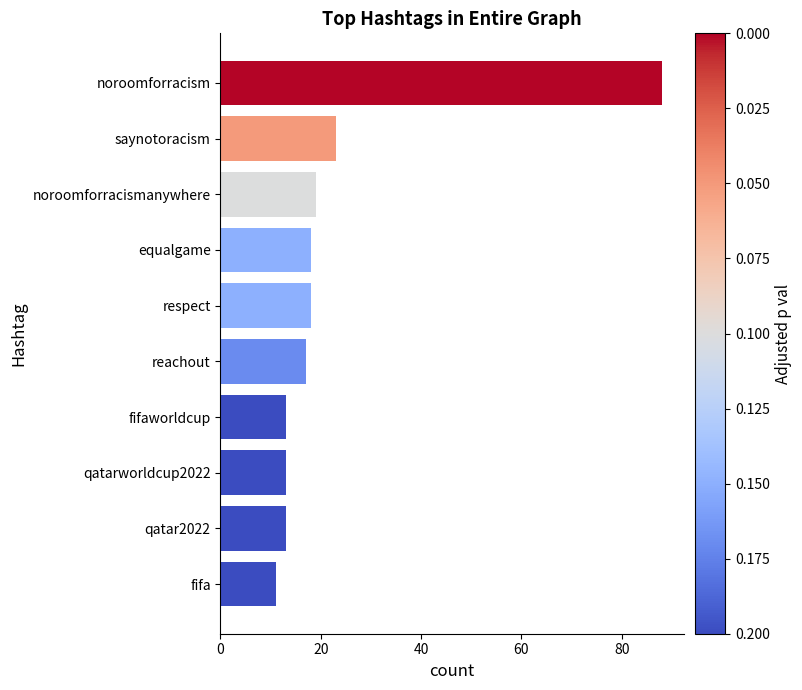

What is the difference between the maximum and minimum values?

77